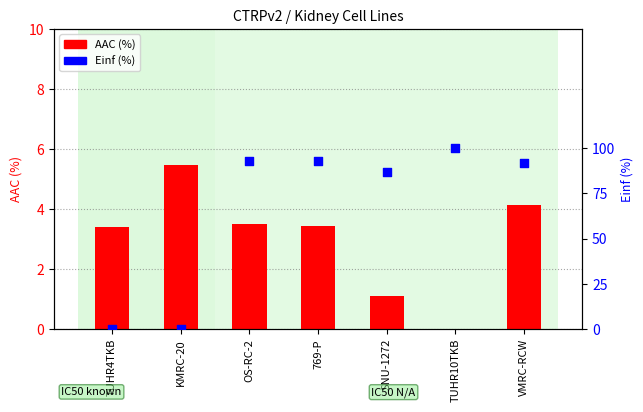

Which series reaches the maximum Y coordinate?

Einf (%)